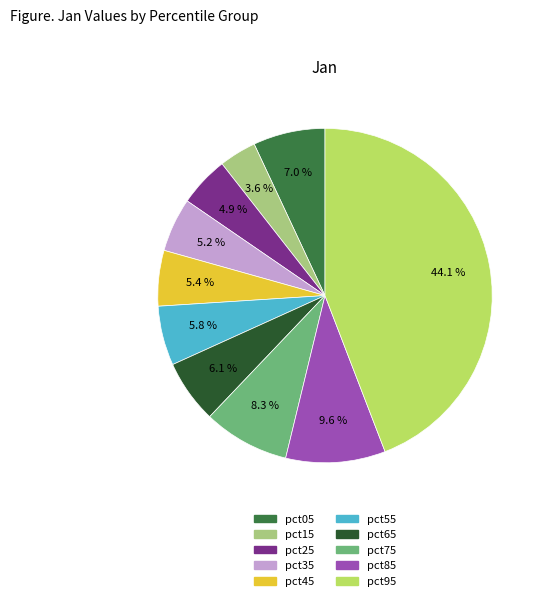

To the nearest percent, what percentage of the pie is pct95?

44%